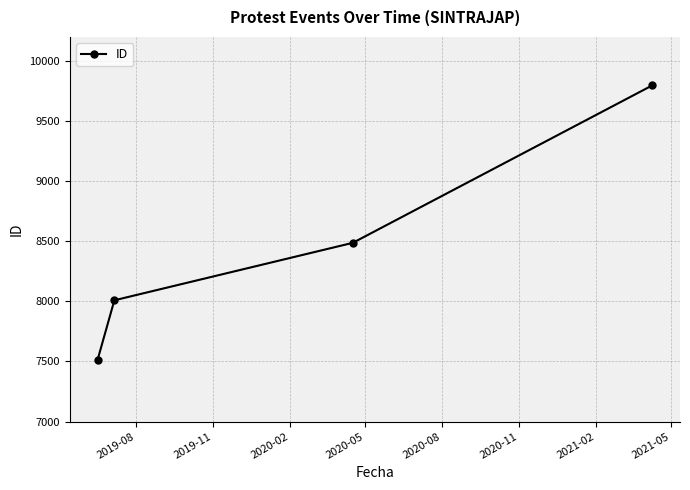

What is the value of the 2nd point from the left?

8009